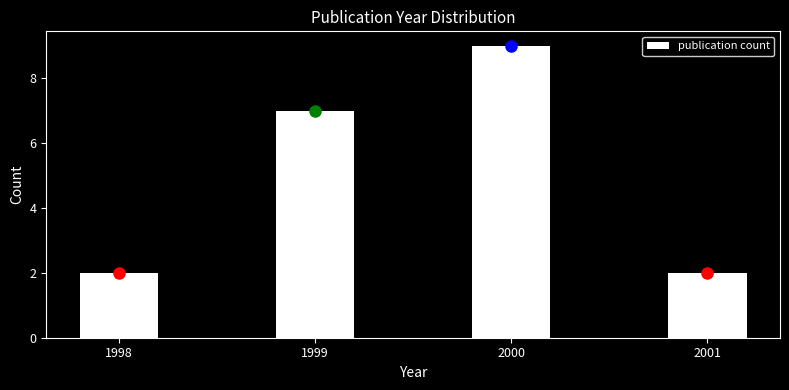

Reading left to right, transcribe all the data shown in this chart.

1998=2	1999=7	2000=9	2001=2